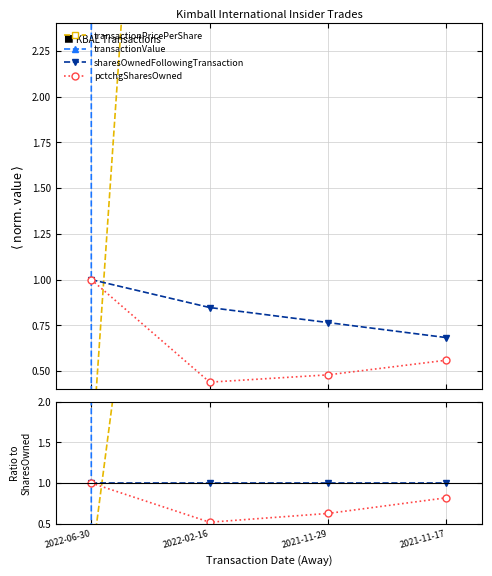

Does the chart have visible grid lines?

Yes